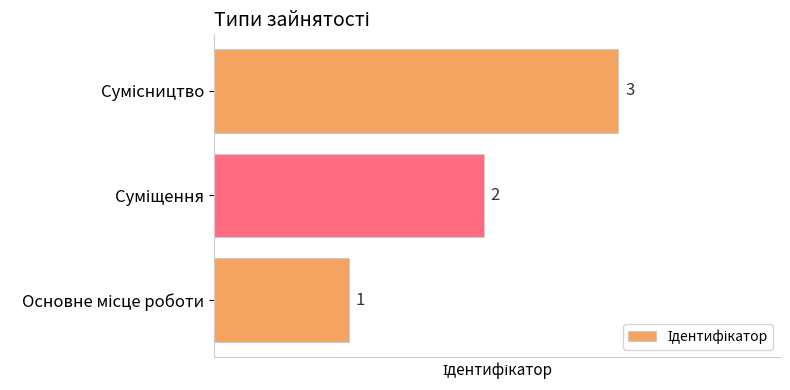

Count the values in the range 1 to 3.

3